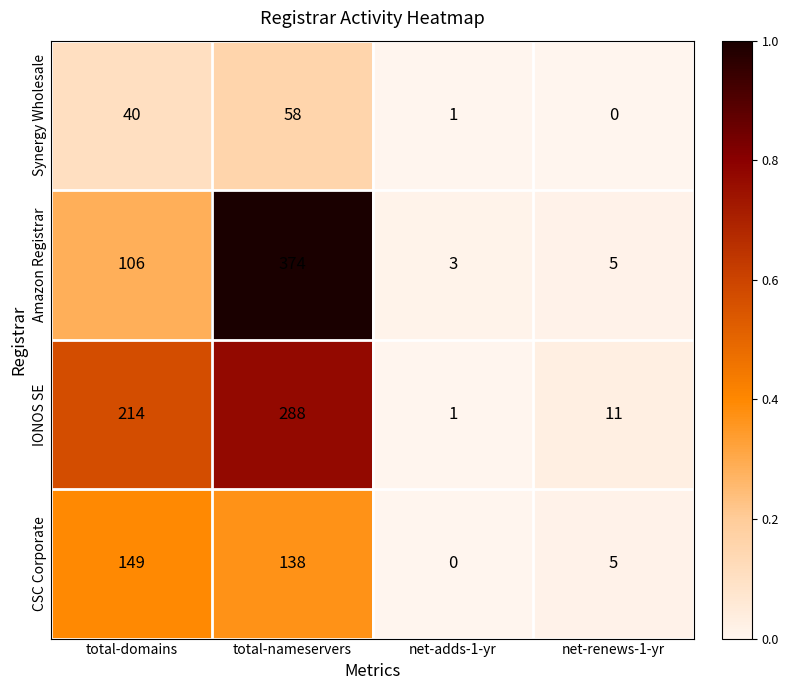

At how many categories does at least one series exceed 0?

4